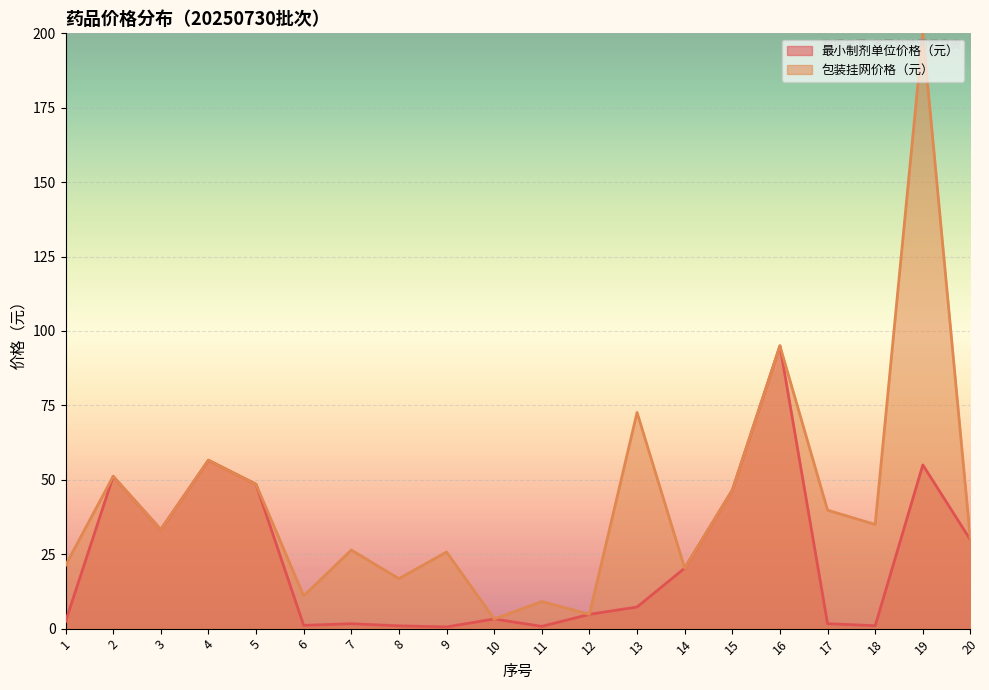

Reading left to right, transcribe all the data shown in this chart.

2.4	51.1	33.3	56.6	48.5	1.1	1.6	0.9	0.6	3.2	0.8	4.8	7.3	20.3	46.5	95.0	1.7	1.0	55.0	29.8